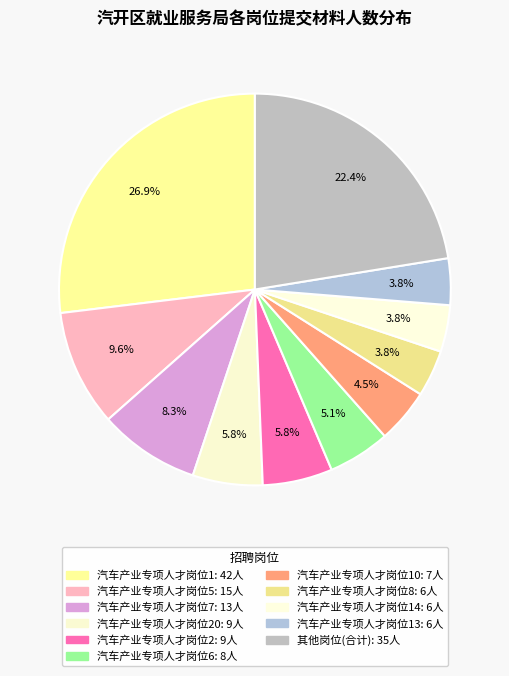

How many slices are in this pie chart?

11